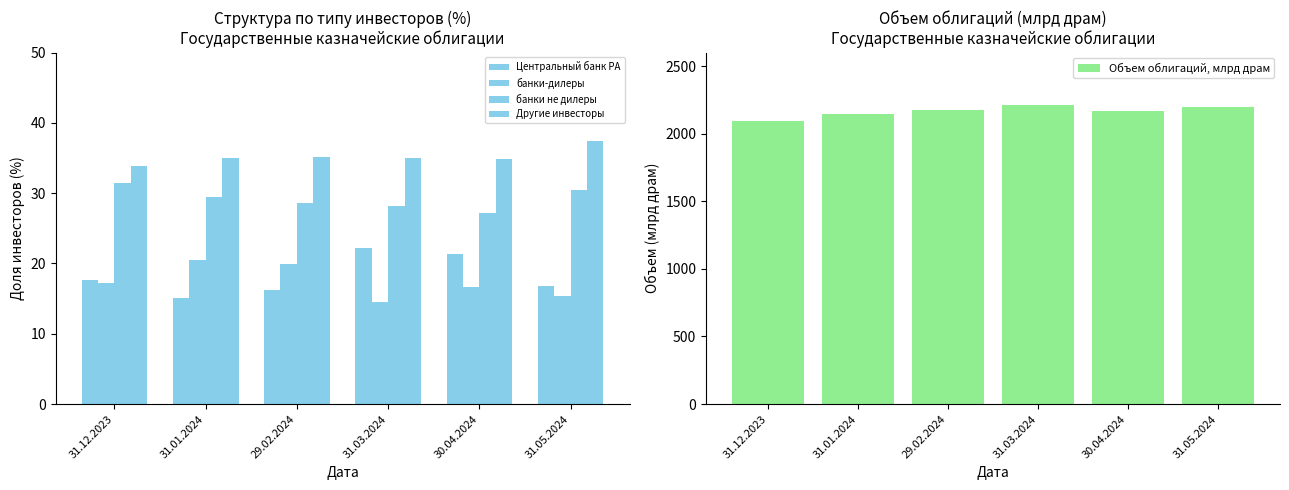

Where is банки-дилеры nearest to the value 17?

31.12.2023